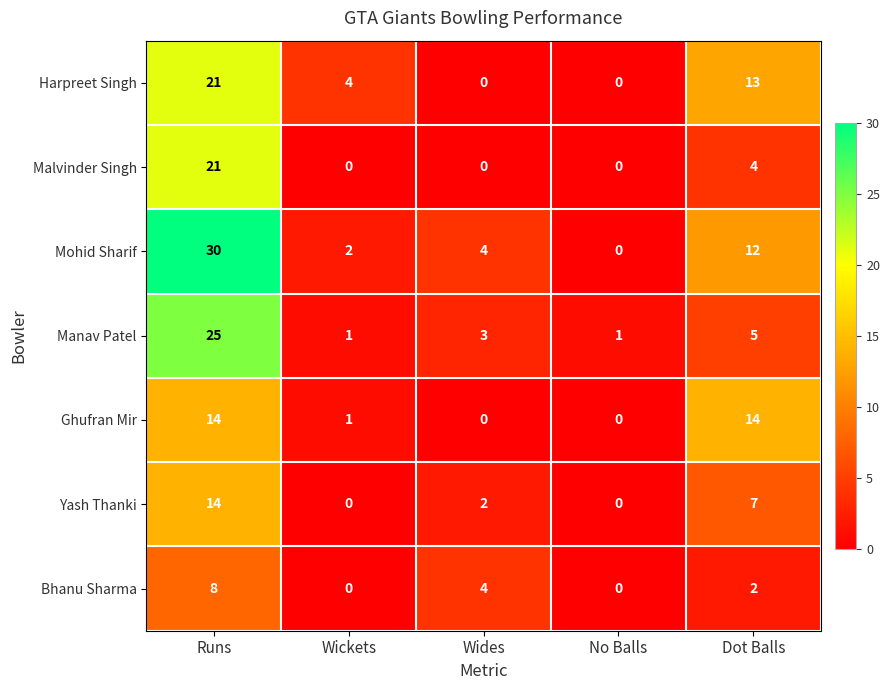

Which series has the widest spread of values?

Mohid Sharif